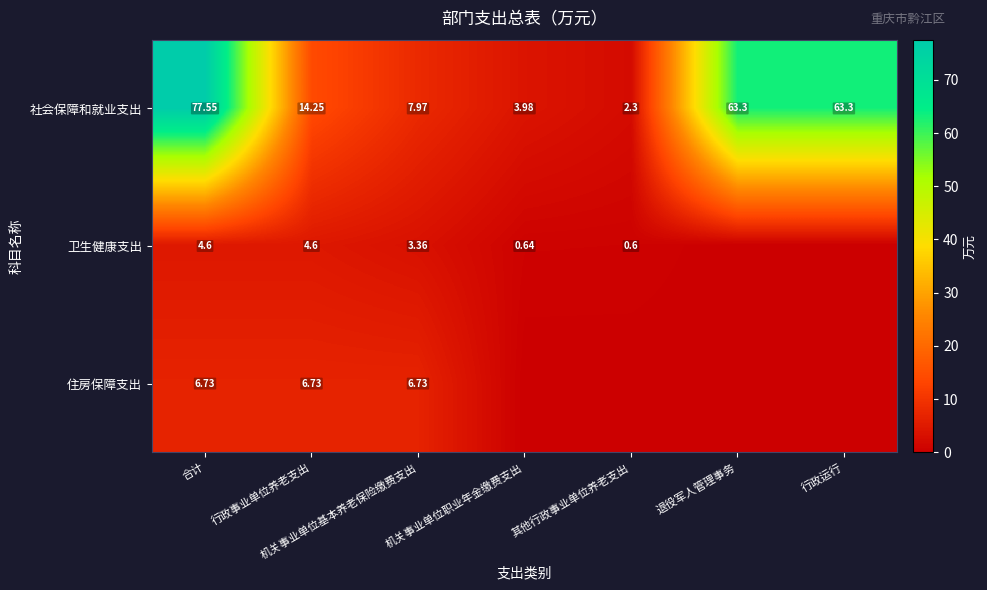

At which label does 社会保障和就业支出 first exceed 14?

合计